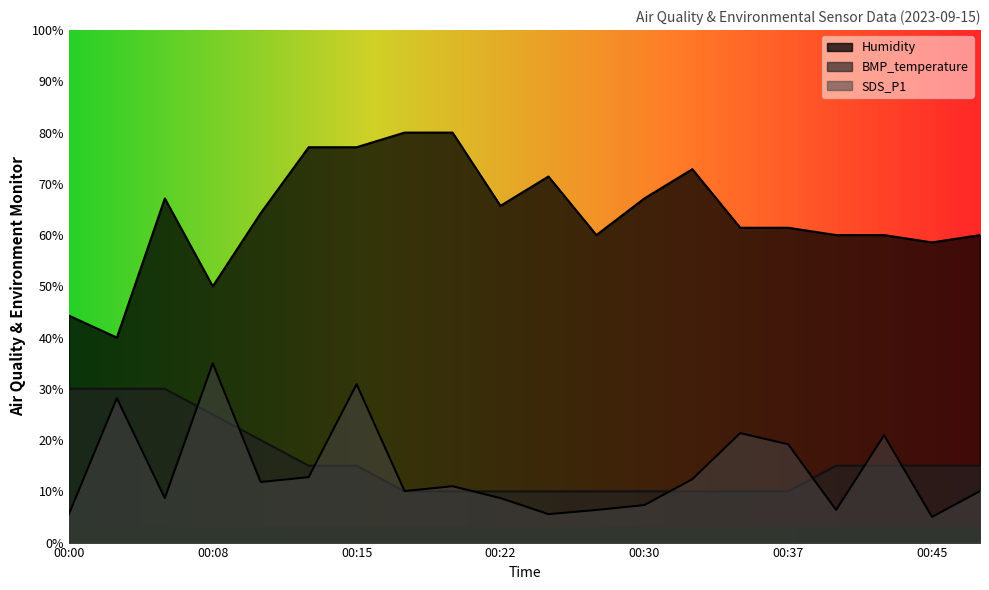

Where is Humidity nearest to the value 60?

00:27